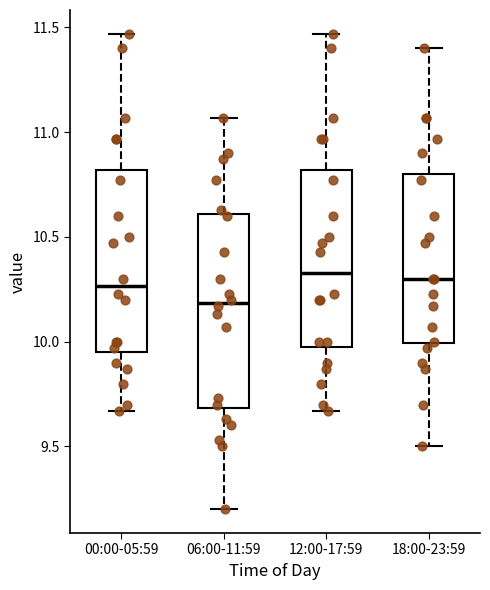

Reading left to right, read every box against the y-axis: the position of its median line, the range the box covers, and the ends of its whiskers. The values are not printed on the chart, so give them approximately, as read against the axis.

00:00-05:59: median 10.25, box 9.95 to 10.80, whiskers 9.65 to 11.45
06:00-11:59: median 10.20, box 9.70 to 10.60, whiskers 9.20 to 11.05
12:00-17:59: median 10.35, box 10.00 to 10.80, whiskers 9.65 to 11.45
18:00-23:59: median 10.30, box 10.00 to 10.80, whiskers 9.50 to 11.40